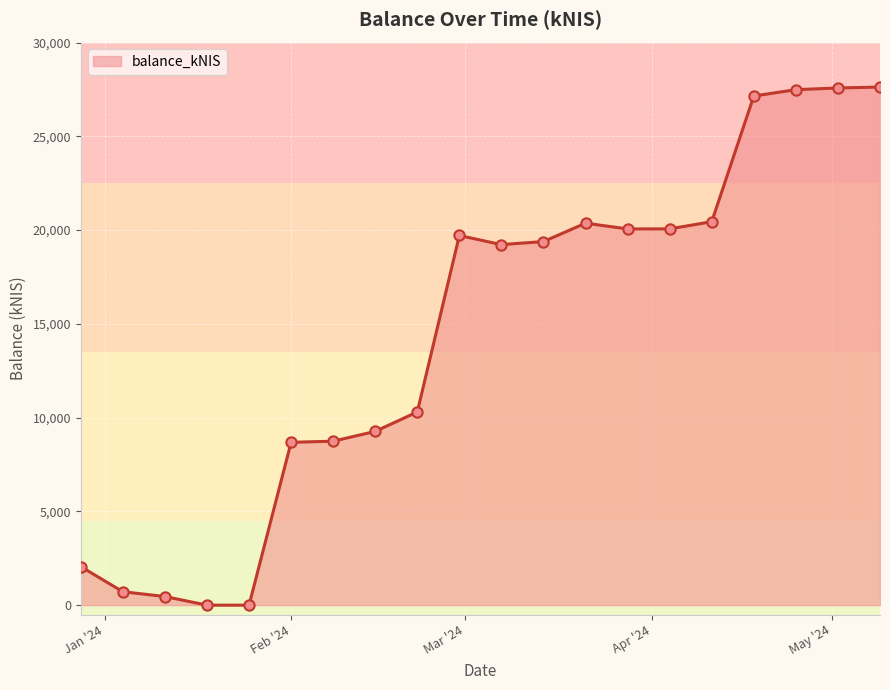

What is the greatest value displayed?

27624.5